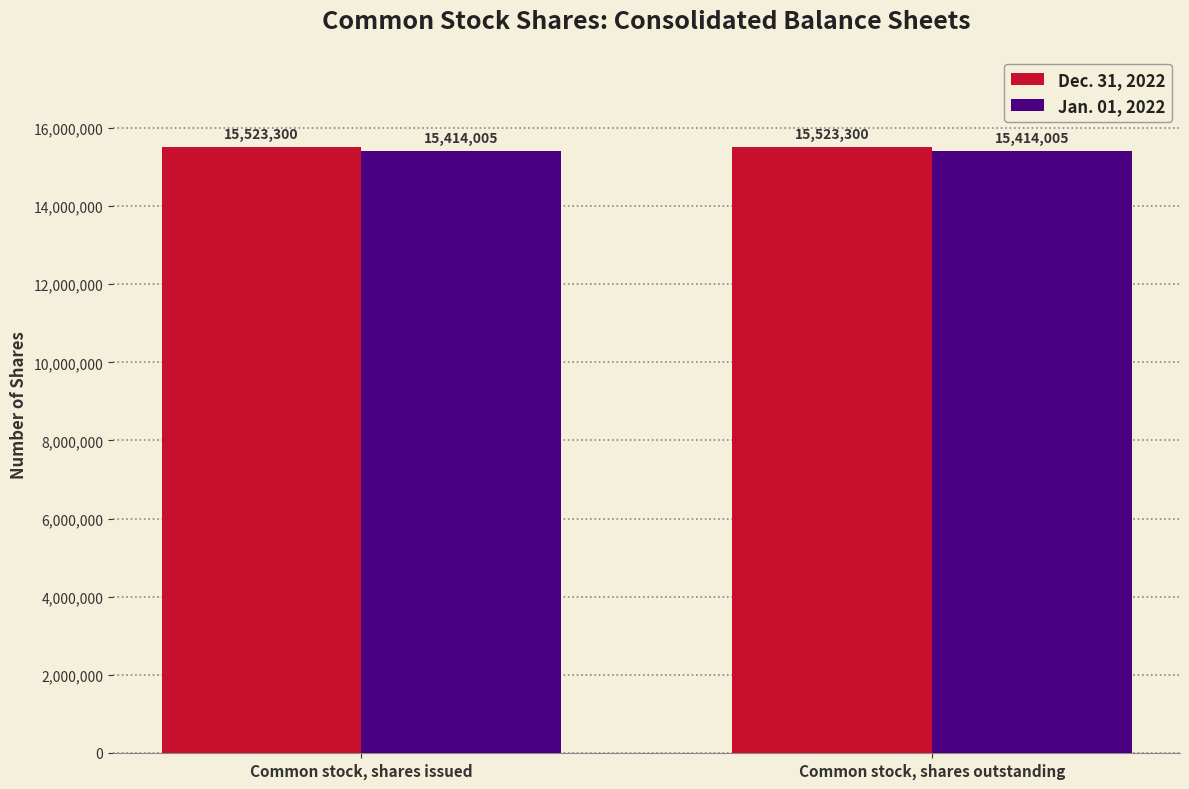

What is the total value across all series at Common stock, shares outstanding?

30937305